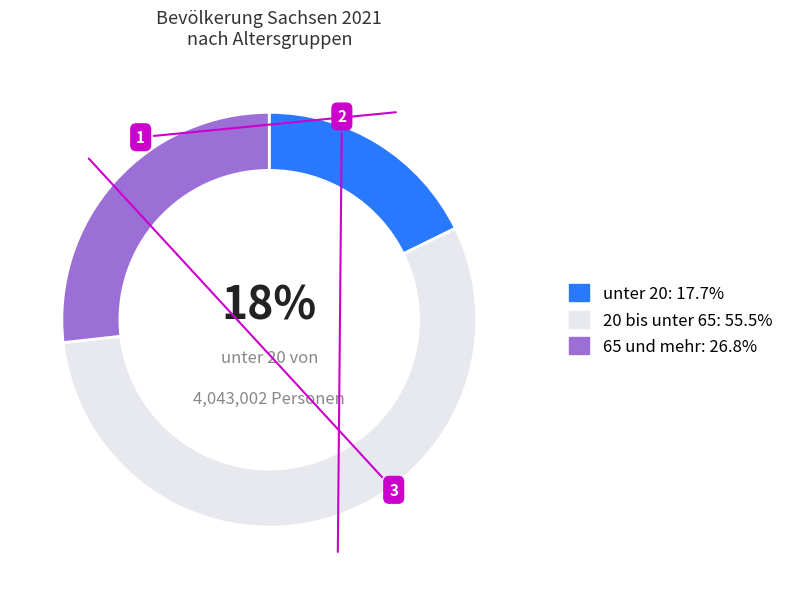

Count the number of slices in the pie.

3